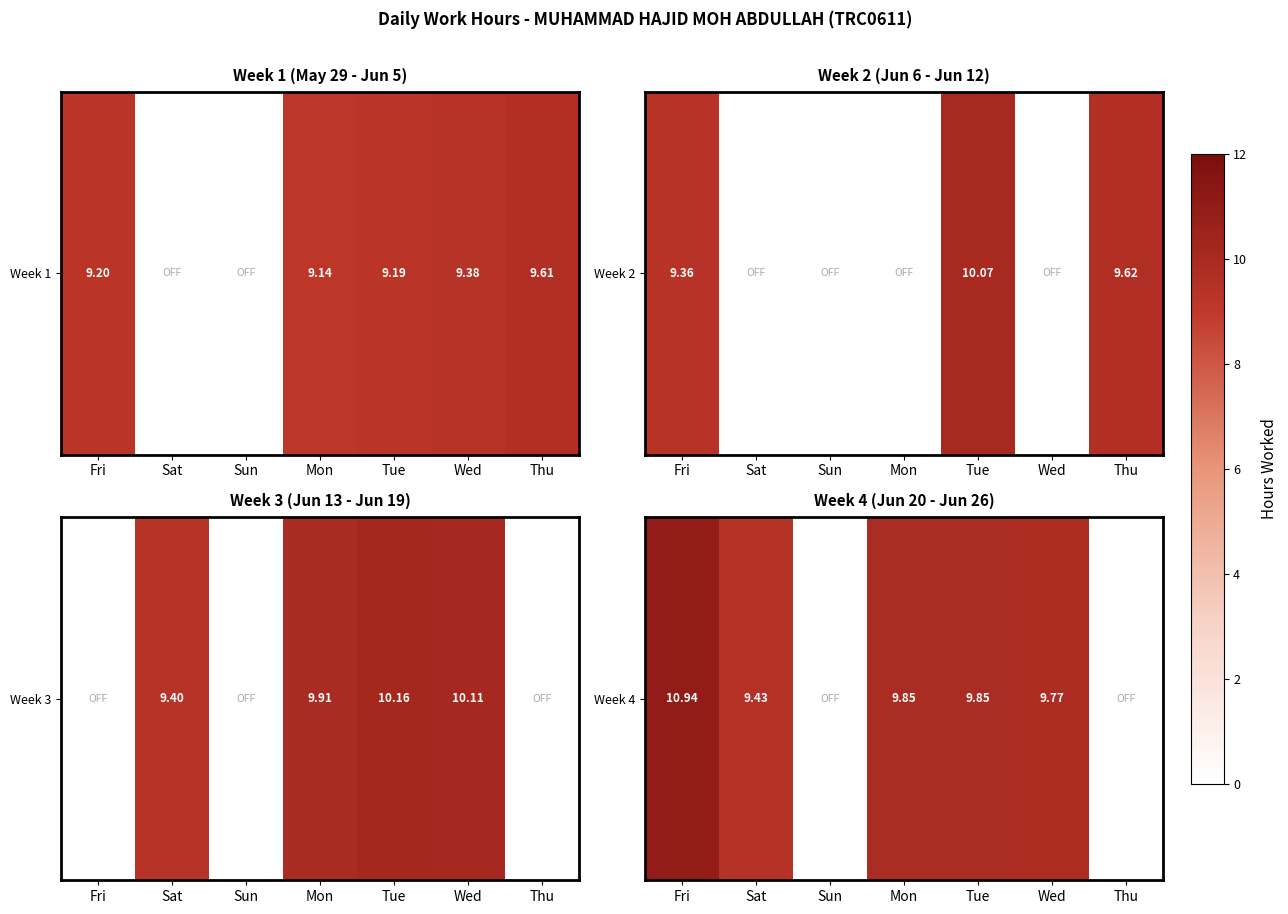

The value at Tue is 16.2. True or false?

False